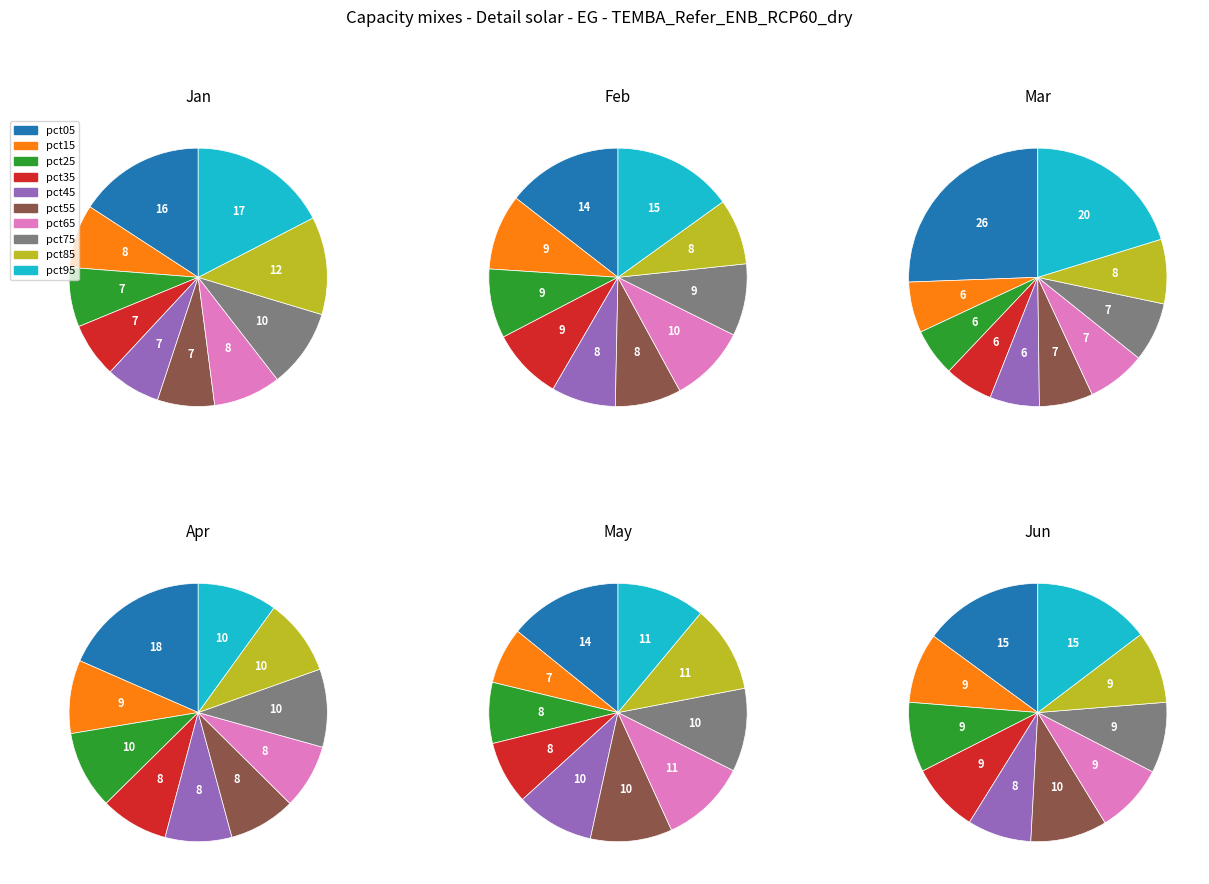

The pct15 slice represents 8% of the pie. True or false?

True